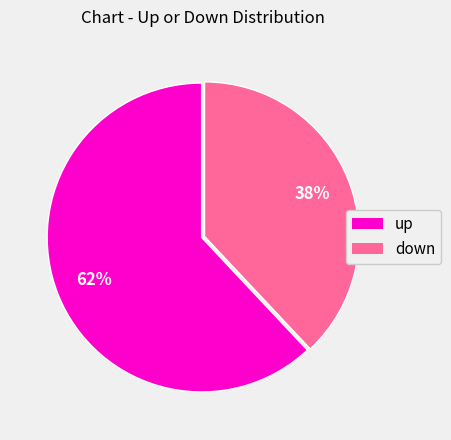

Approximately how many times larger is the value at up compared to down?

1.6